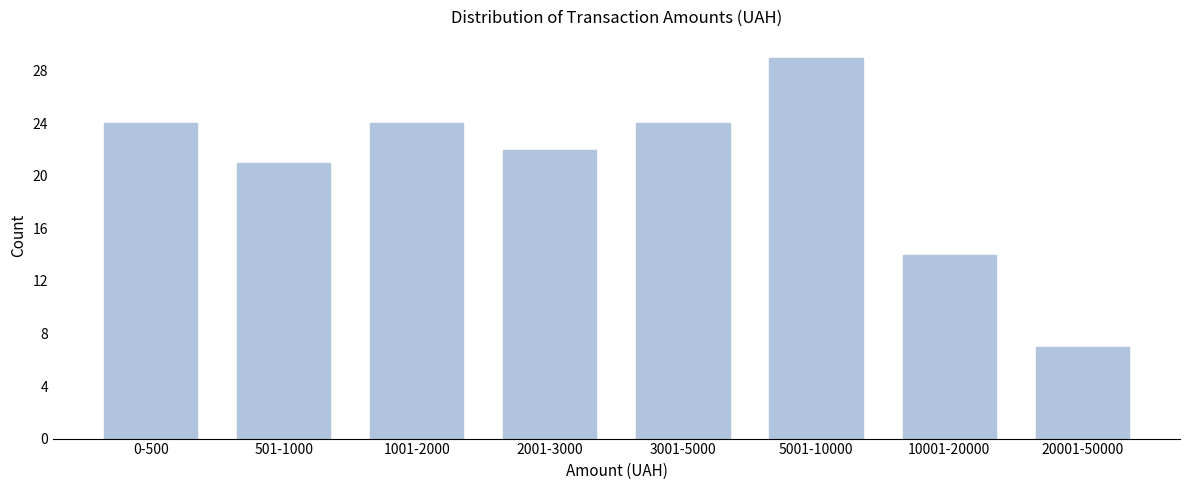

Reading left to right, extract all data points from this chart.

0-500=24	501-1000=21	1001-2000=24	2001-3000=22	3001-5000=24	5001-10000=29	10001-20000=14	20001-50000=7